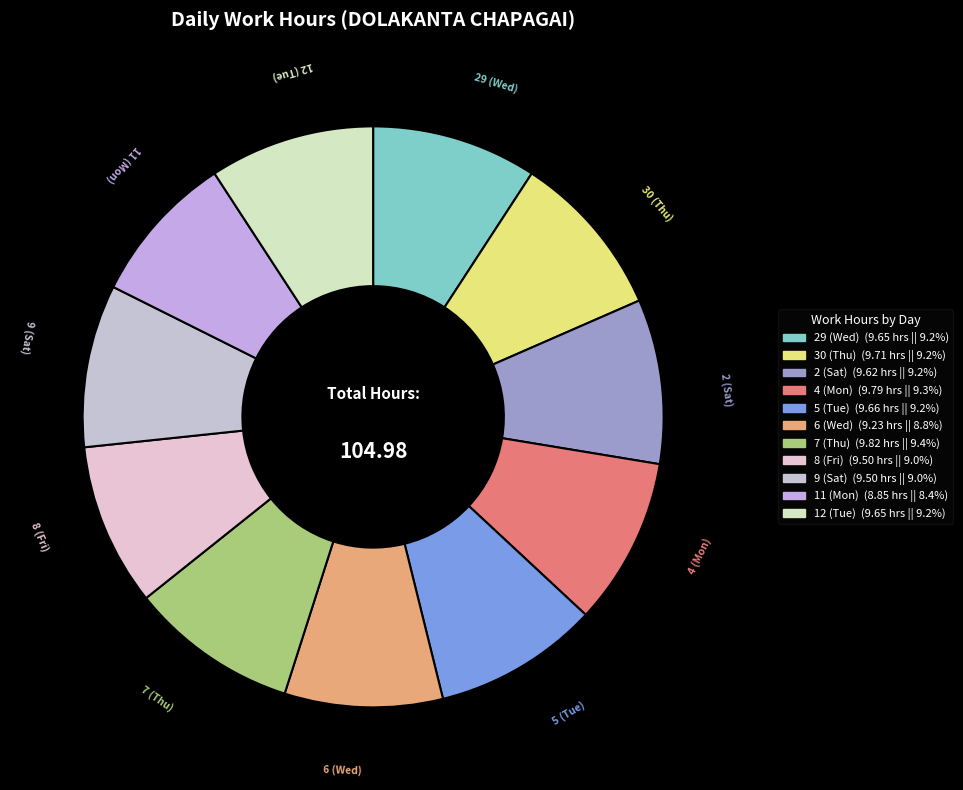

Does any single category account for the majority?

No